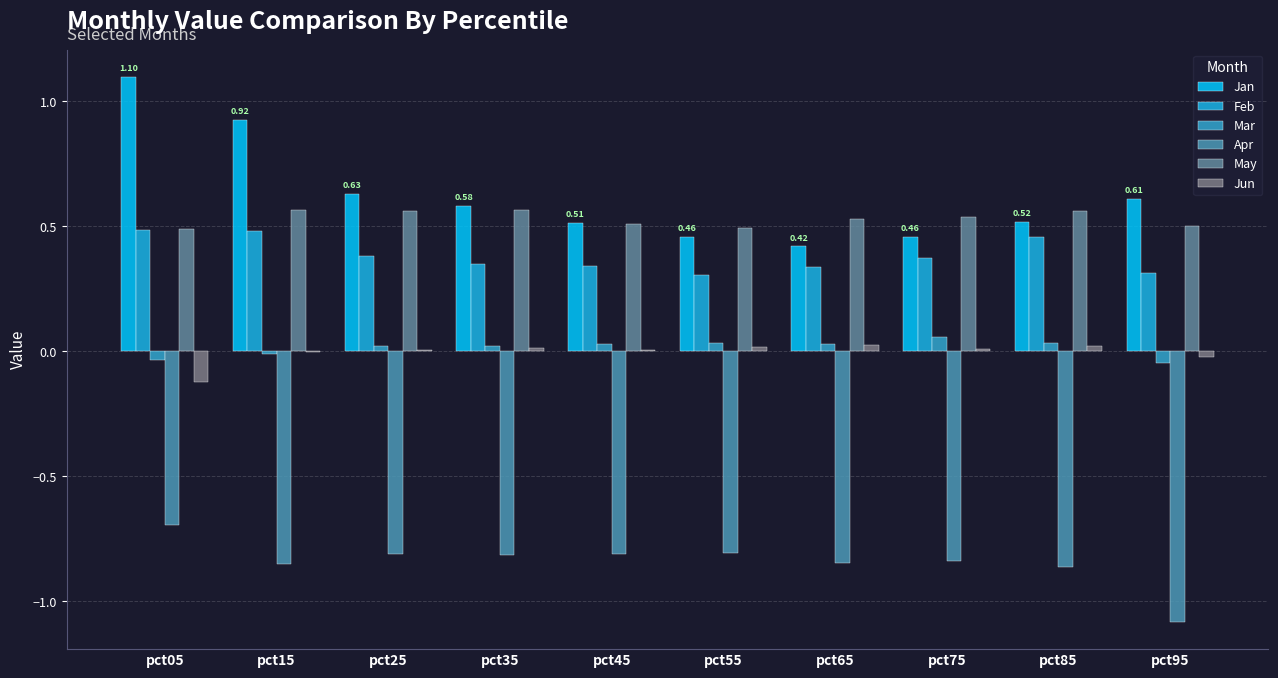

The May series shows 0.1 at pct15. True or false?

False